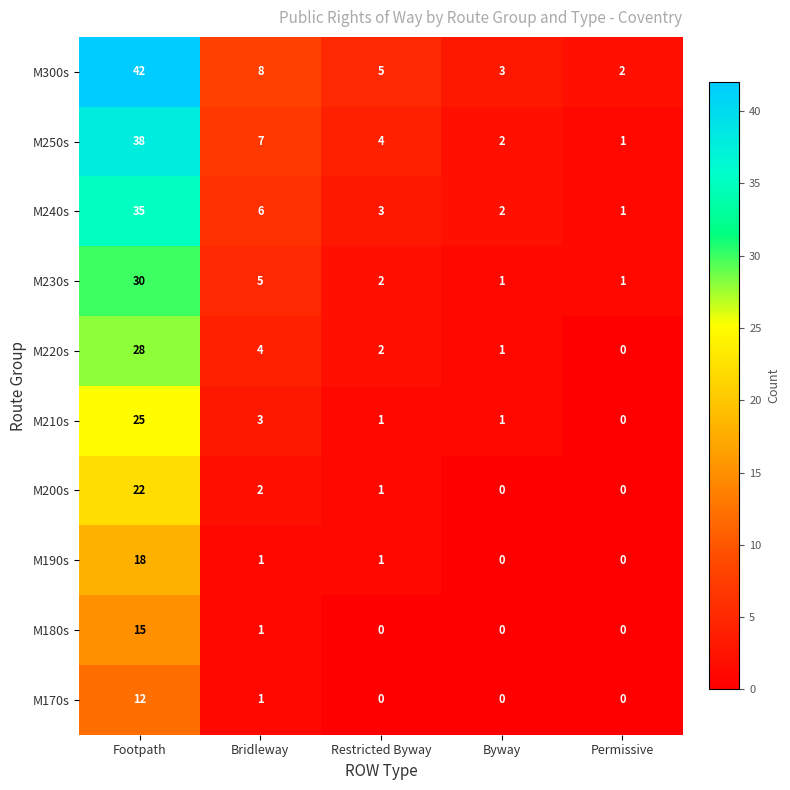

The M200s series shows 1 at Bridleway. True or false?

False